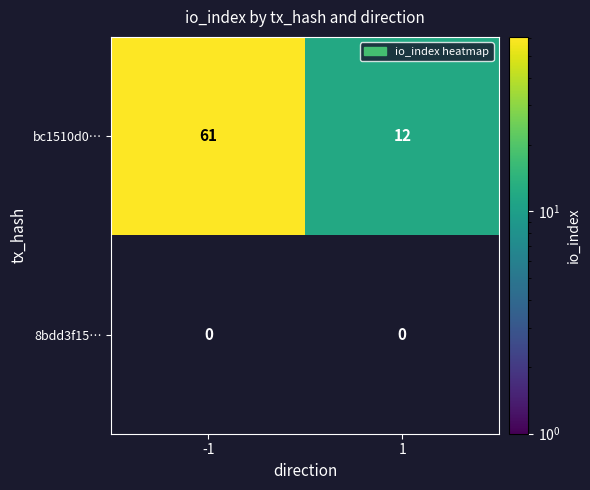

List the series in order of their peak value, highest first.

bc1510d0…, 8bdd3f15…